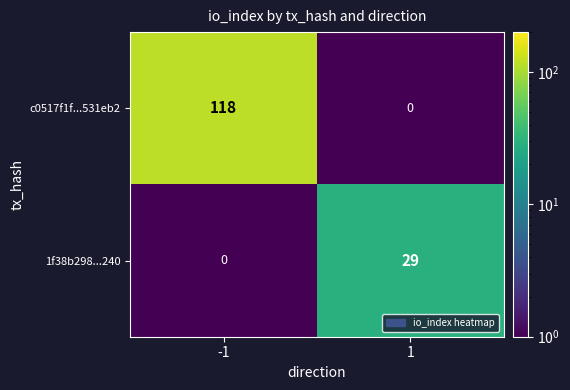

How many values in the c0517f1f...531eb2 series are below 118?

1